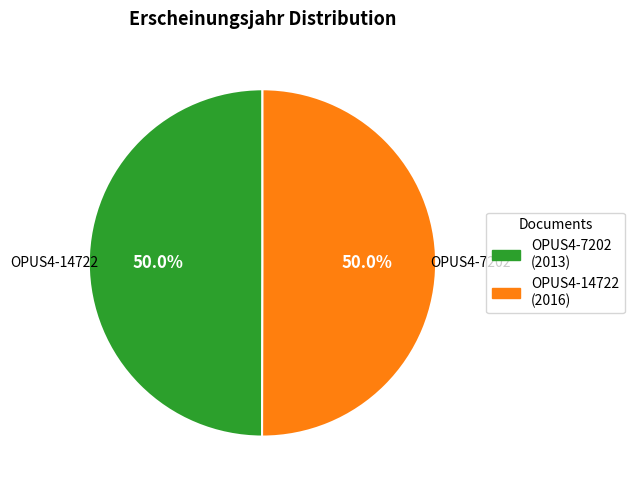

What percentage is the OPUS4-14722 slice, to the nearest percent?

50%